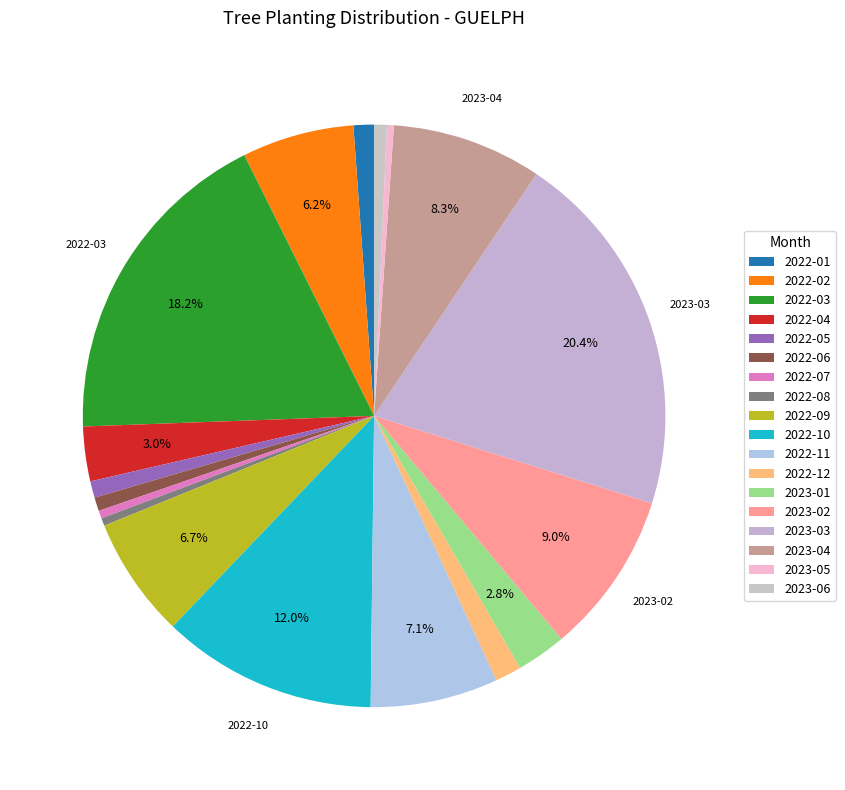

What percentage is the 2022-10 slice, to the nearest percent?

12%